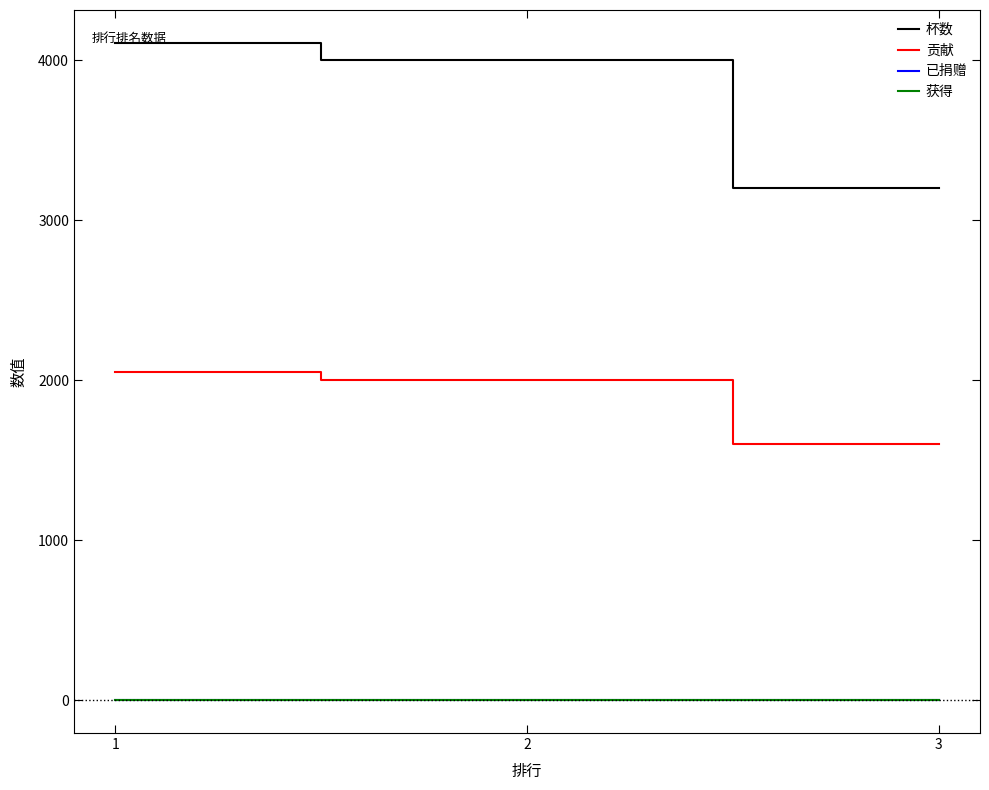

Between 2 and 3, which is larger?

2